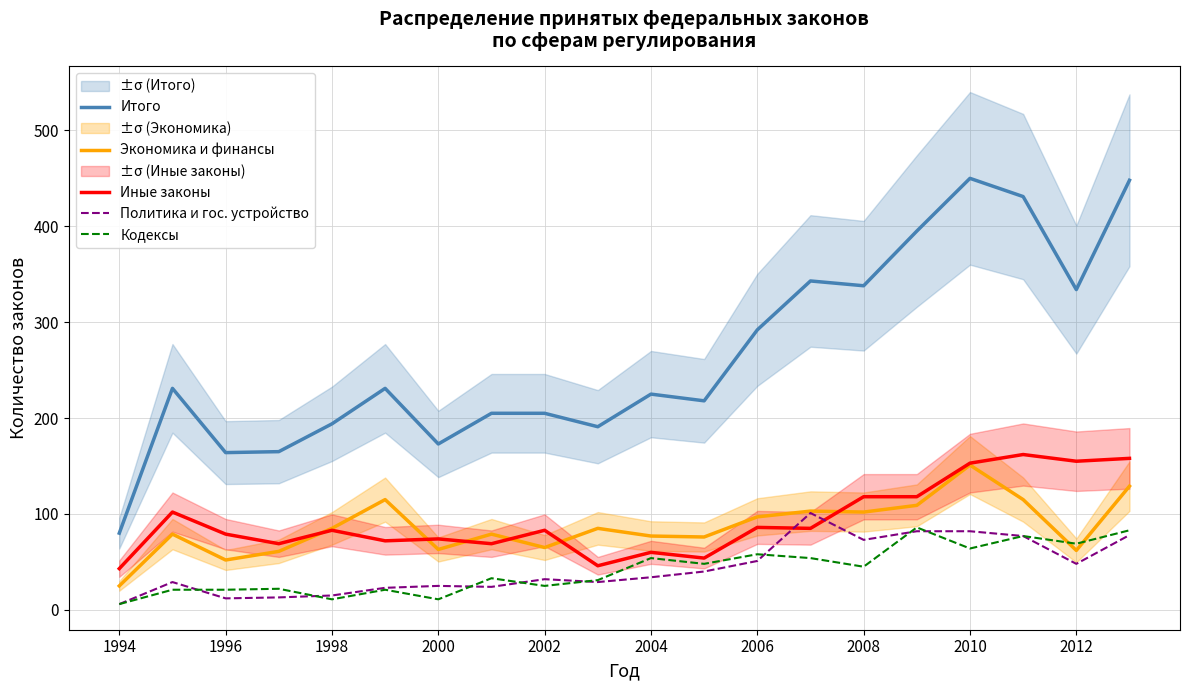

What is the lowest value of the Иные законы series?

43